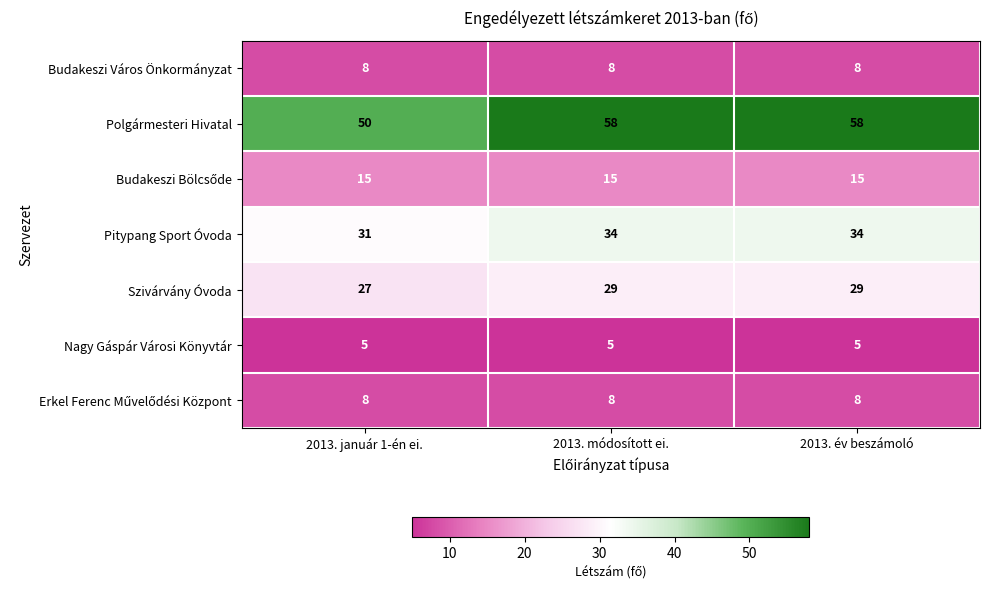

Which series has the widest spread of values?

Polgármesteri Hivatal